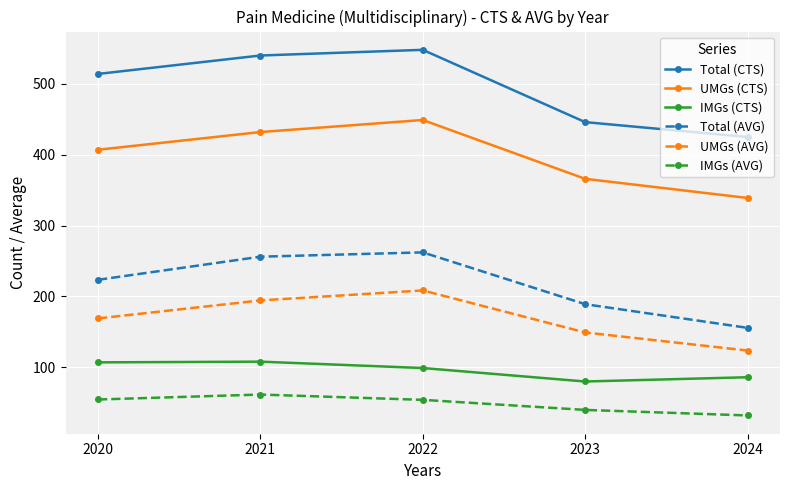

What is the average value of the Total (AVG) series?

217.3